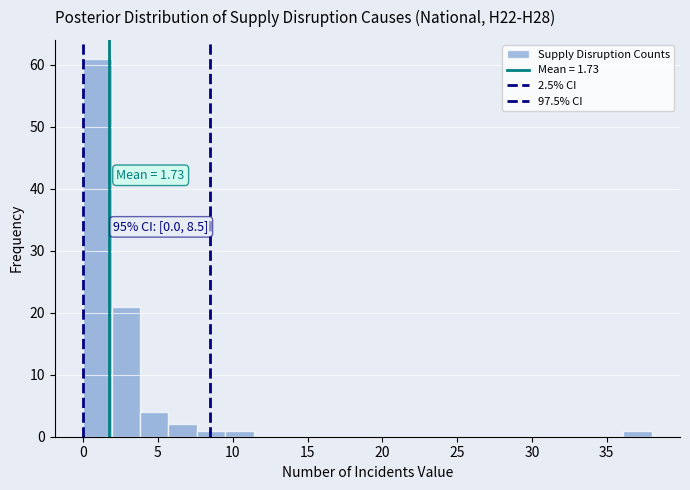

Read against the x-axis, roughly where is the centre of the tallest bar?

1.0